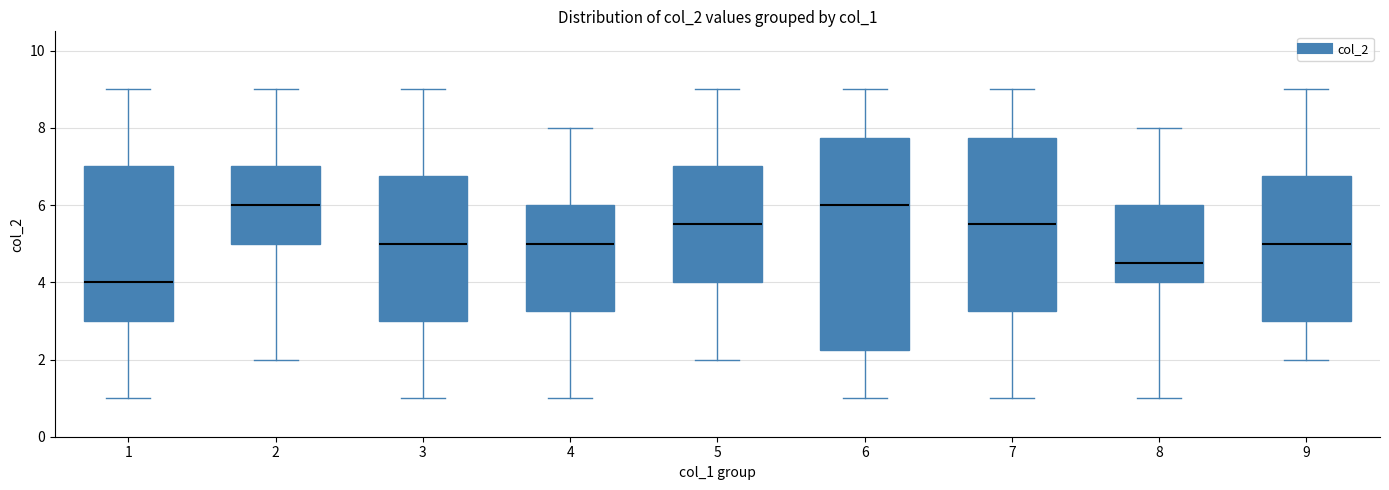

Where does the lower whisker of the box at x = 5 end on the y-axis? The values are not printed on the chart, so give them approximately, as read against the axis.

2.0